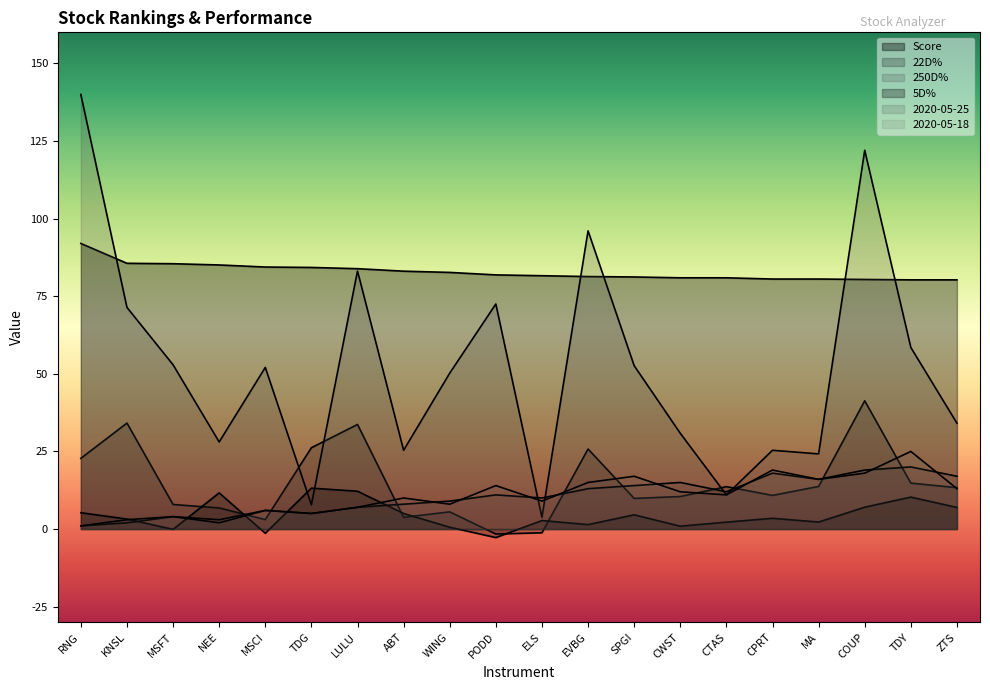

What is the smallest value displayed?

-2.7